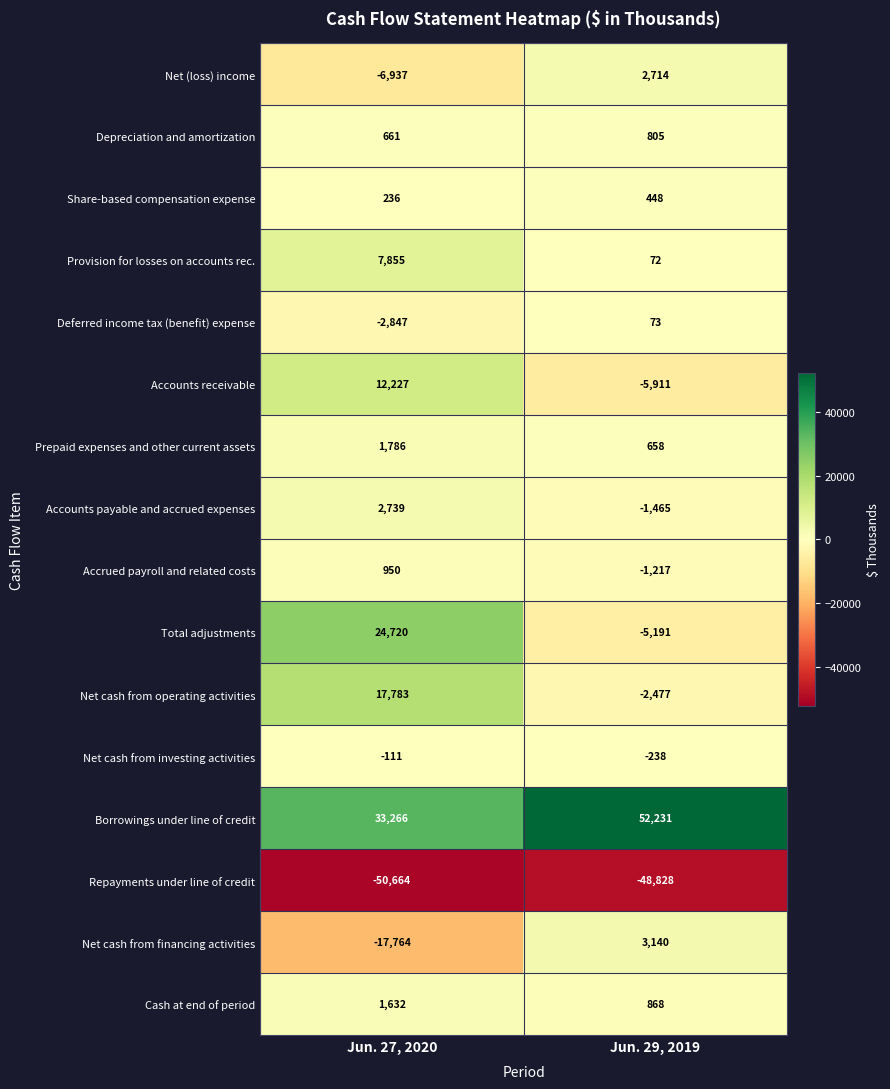

How many negative values does the Accounts payable and accrued expenses series have?

1